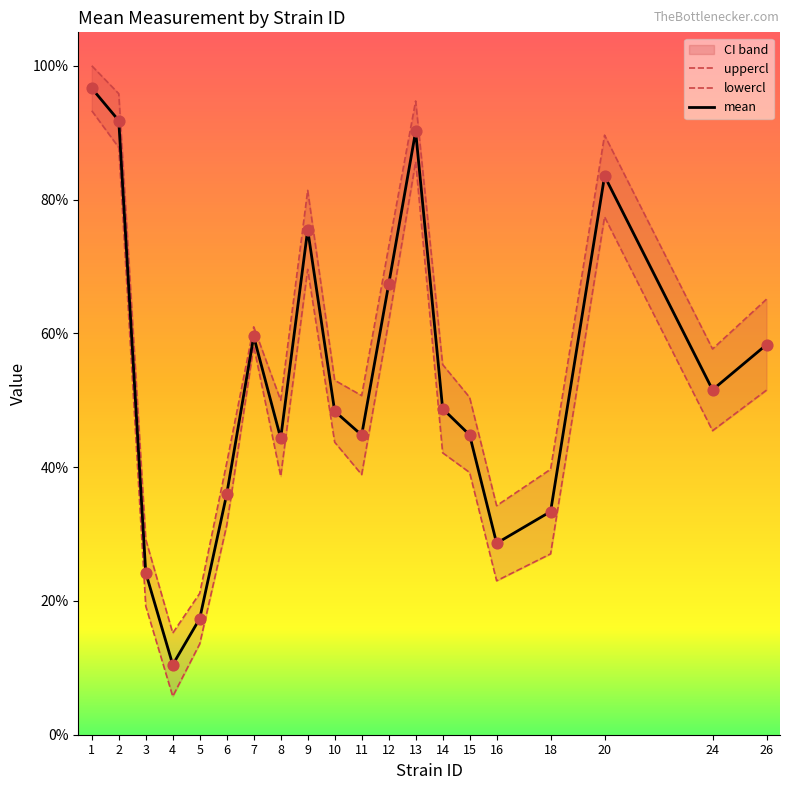

Which series contains the lowest Y value?

lowercl